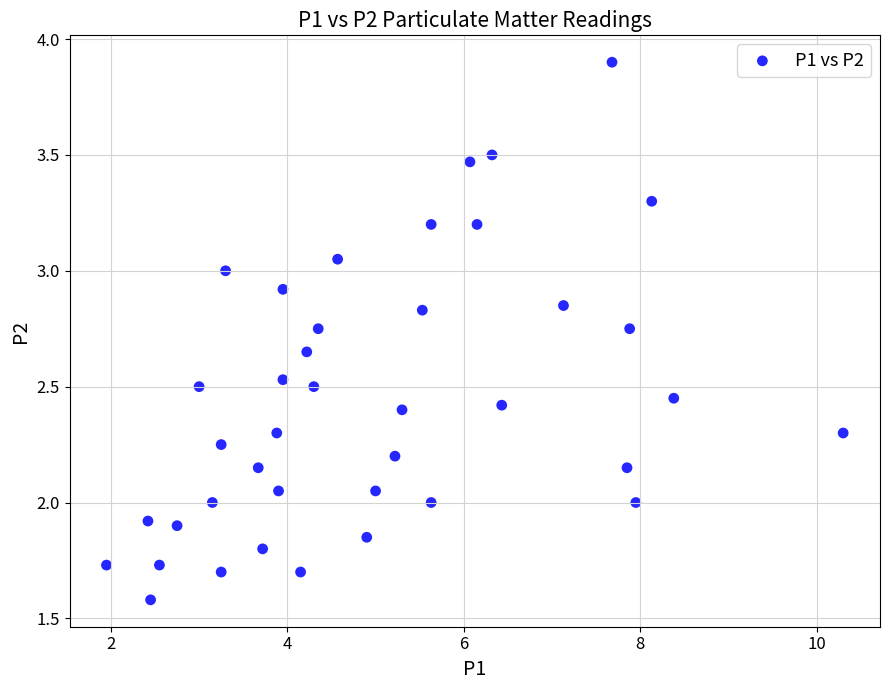

What is the range of X values (max minus min)?

8.4